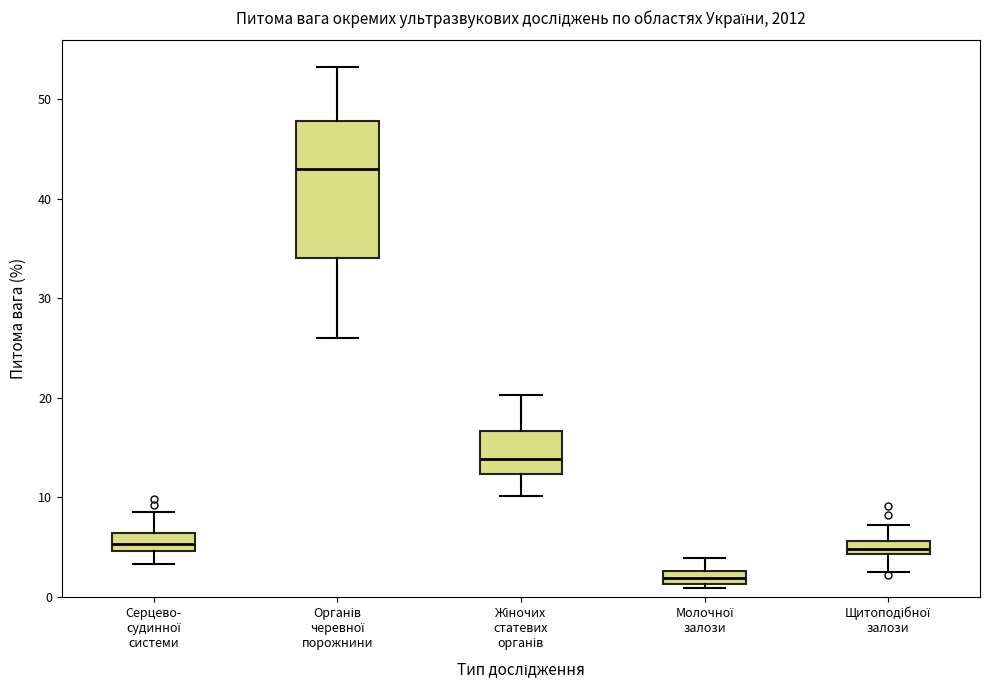

Which box's median line is the lowest?

Молочної залози